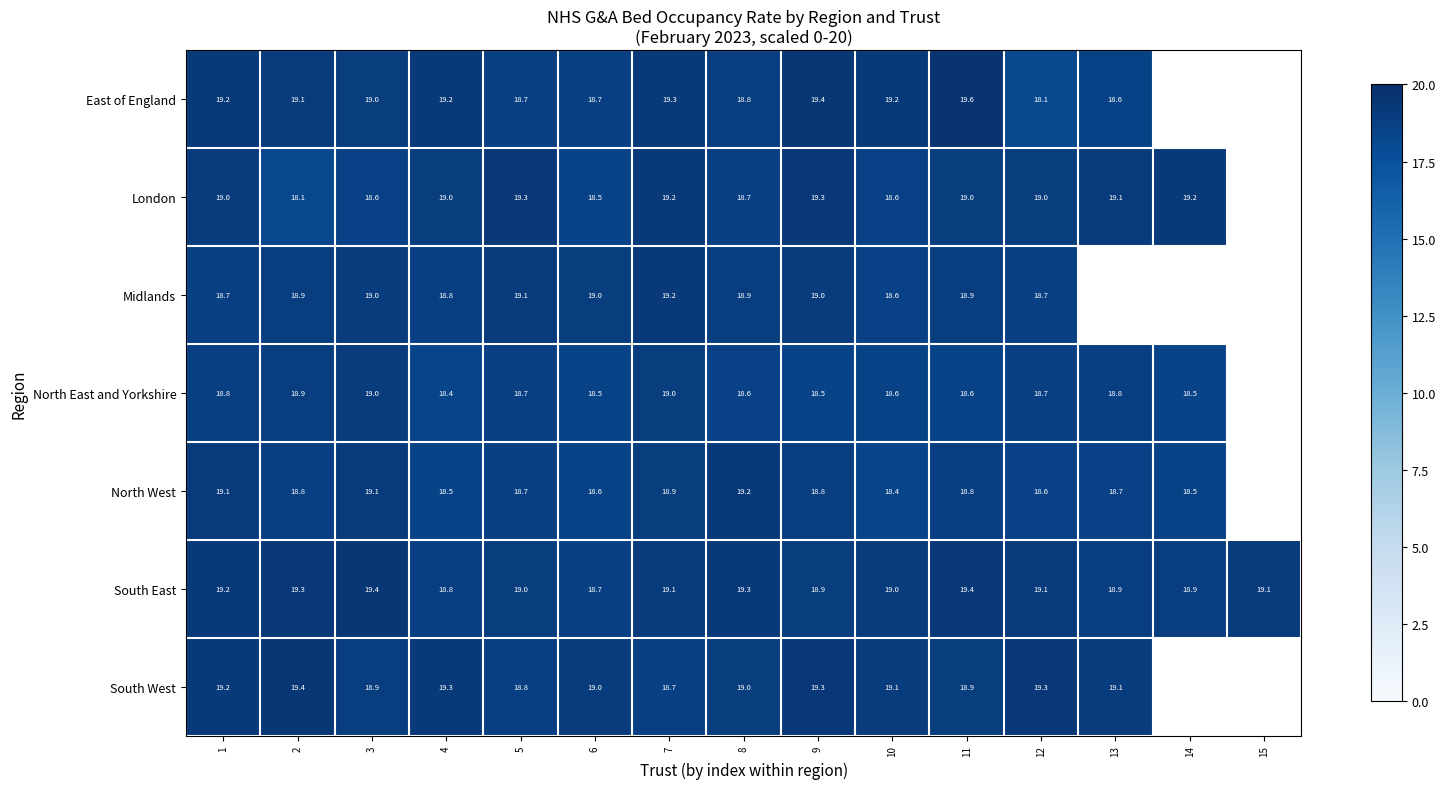

The value of North West at 7 is 30.2. True or false?

False